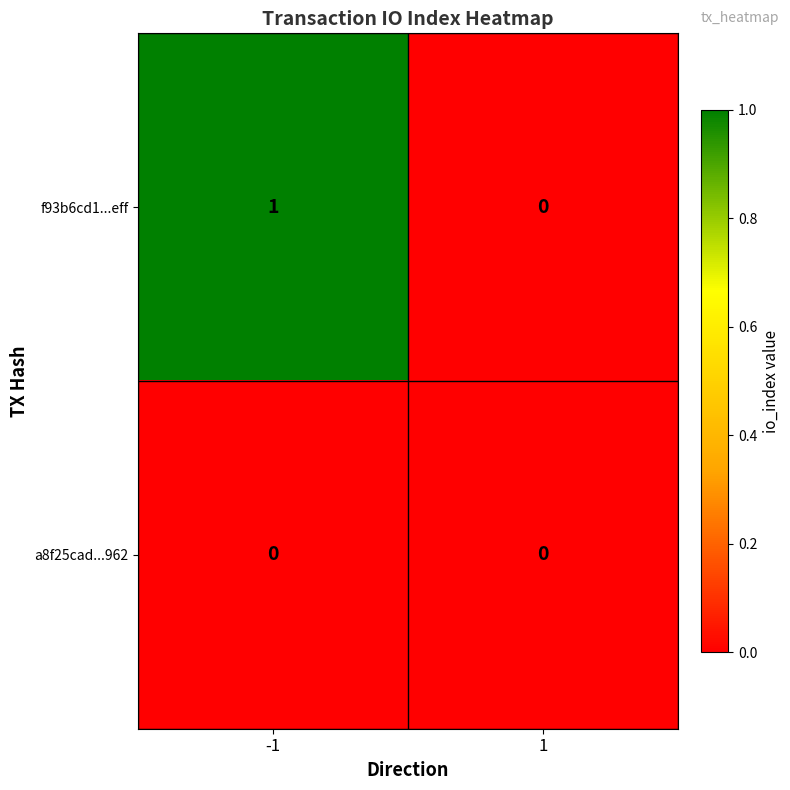

Rank the series by their average value, from highest to lowest.

f93b6cd1...eff, a8f25cad...962